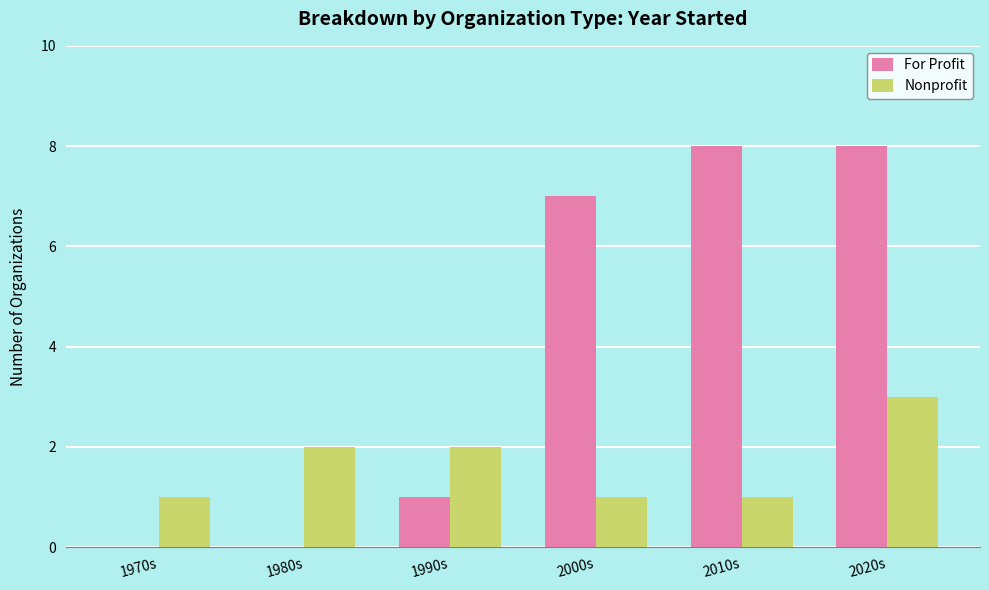

What is the total value across all series at 2000s?

8